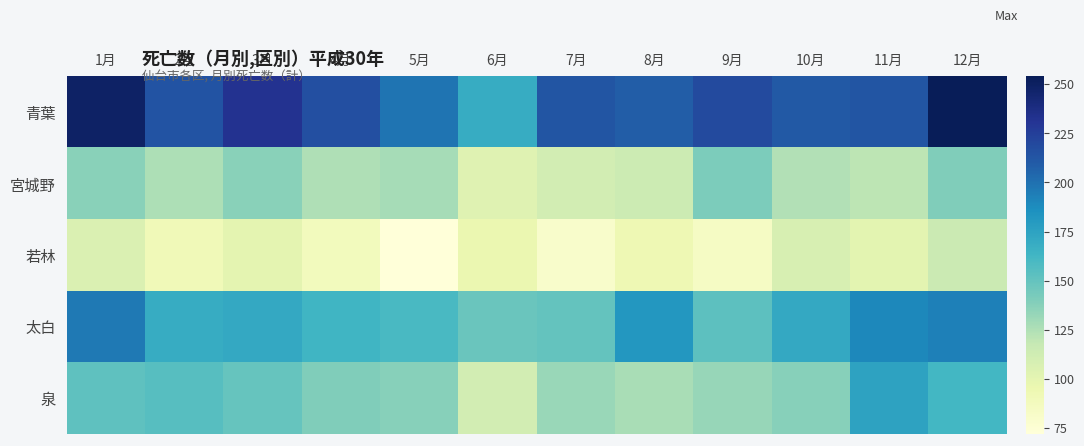

Reading left to right, list all the values displayed in this chart.

青葉: 1月=249	2月=214	3月=232	4月=216	5月=198	6月=169	7月=213	8月=209	9月=219	10月=211	11月=213	12月=254
宮城野: 1月=137	2月=126	3月=137	4月=125	5月=128	6月=103	7月=111	8月=114	9月=141	10月=124	11月=121	12月=140
若林: 1月=106	2月=91	3月=100	4月=88	5月=72	6月=96	7月=80	8月=93	9月=84	10月=108	11月=101	12月=115
太白: 1月=196	2月=169	3月=171	4月=163	5月=160	6月=148	7月=150	8月=182	9月=153	10月=171	11月=190	12月=193
泉: 1月=152	2月=155	3月=149	4月=140	5月=138	6月=111	7月=132	8月=127	9月=133	10月=138	11月=175	12月=162